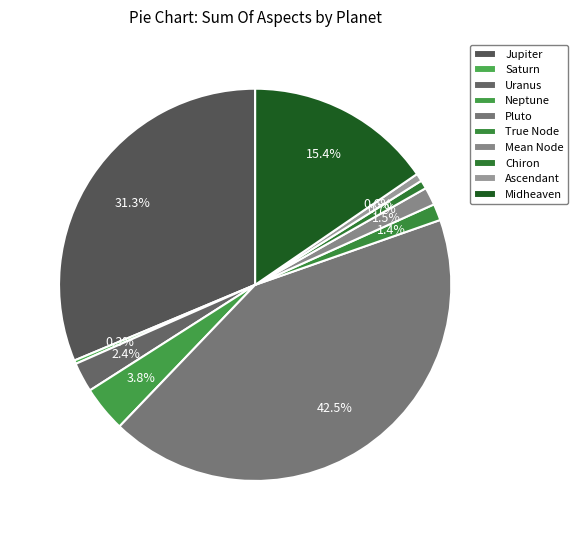

Count the number of slices in the pie.

10